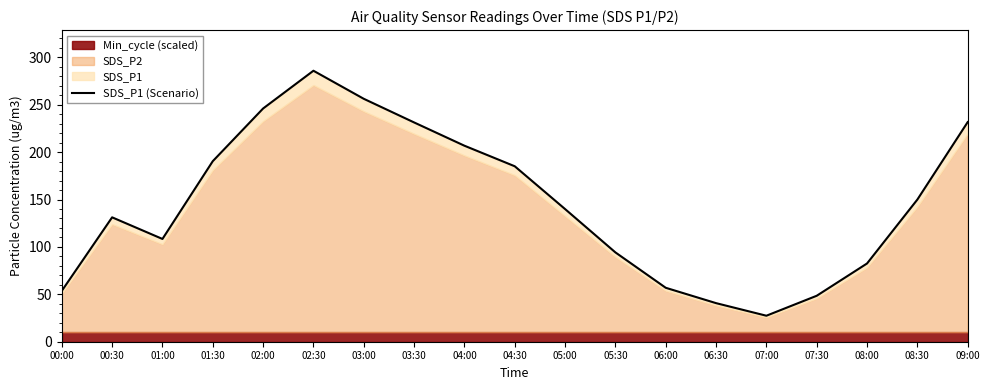

Rank the categories by value from highest to lowest.

02:30, 03:00, 02:00, 09:00, 03:30, 04:00, 01:30, 04:30, 08:30, 05:00, 00:30, 01:00, 05:30, 08:00, 06:00, 00:00, 07:30, 06:30, 07:00